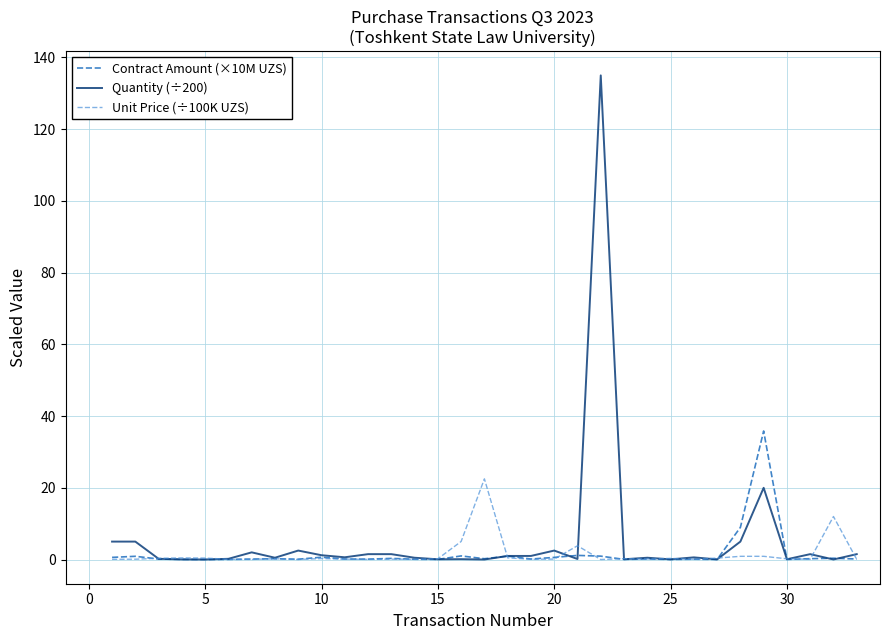

Which series has the largest range (max minus min)?

Quantity (÷200)